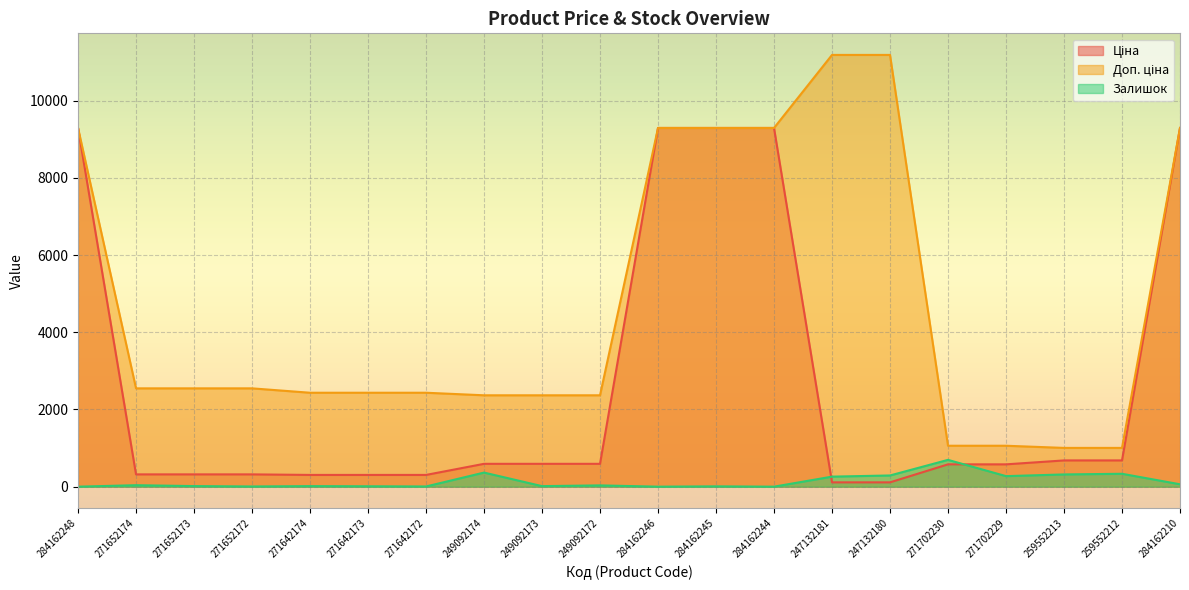

List the labels in order of Залишок value, largest first.

271702230, 249092174, 259552212, 259552213, 247132180, 271702229, 247132181, 284162210, 271652174, 249092172, 271652173, 271642174, 249092173, 271642173, 284162245, 271652172, 271642172, 284162248, 284162246, 284162244